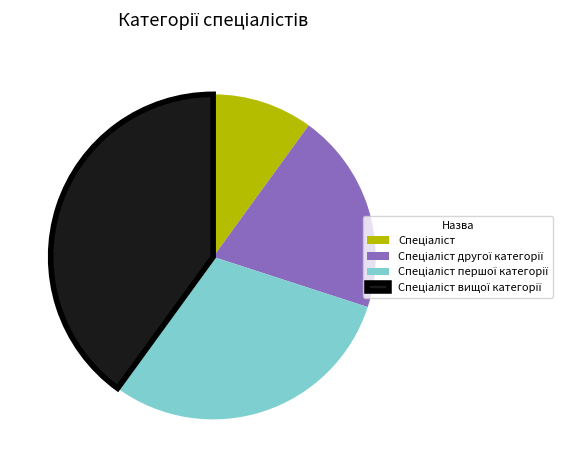

Is there a majority slice in this chart?

No